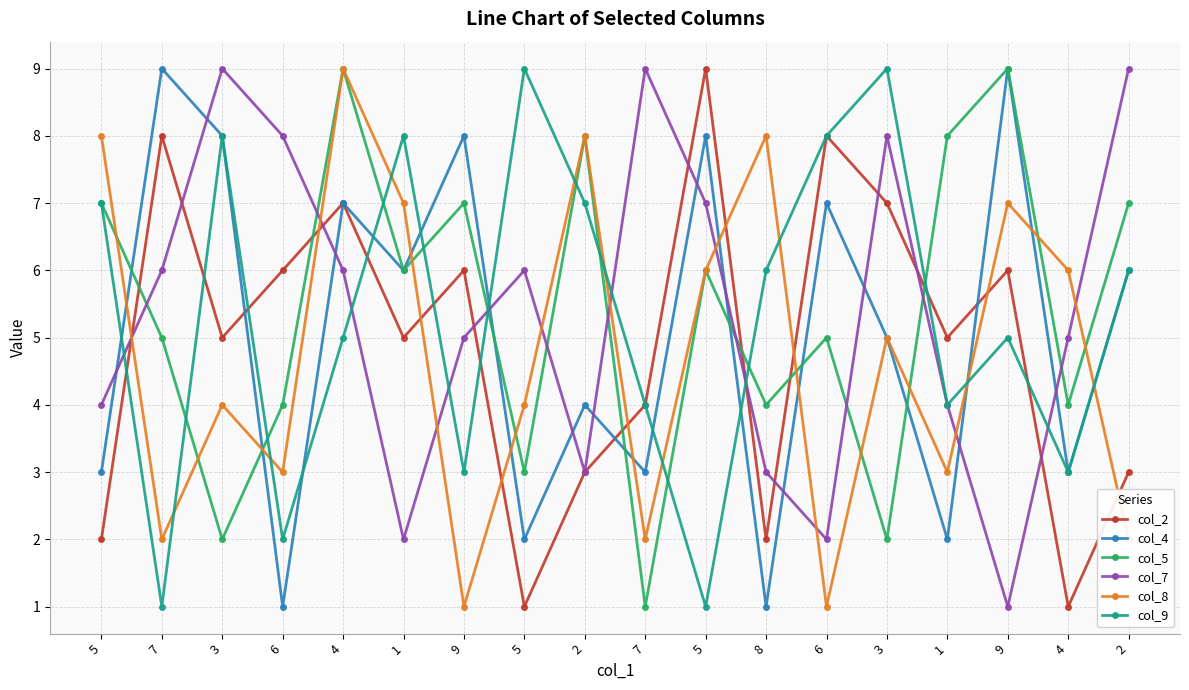

In col_7, how many points are lower than both neighbors (excluding endpoints)?

4